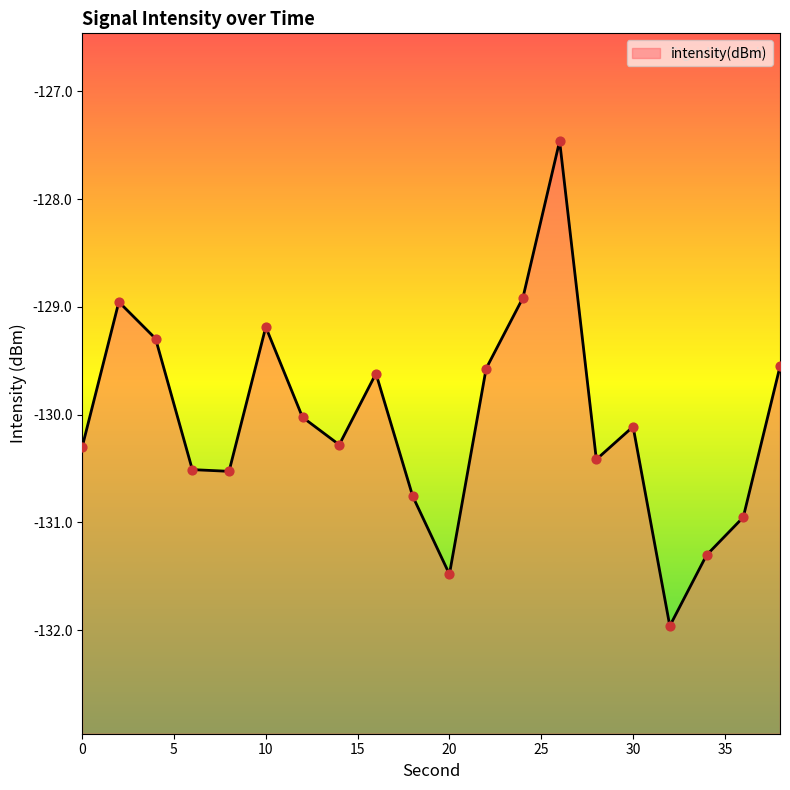

What is the change in value from 0 to 10?

+1.1